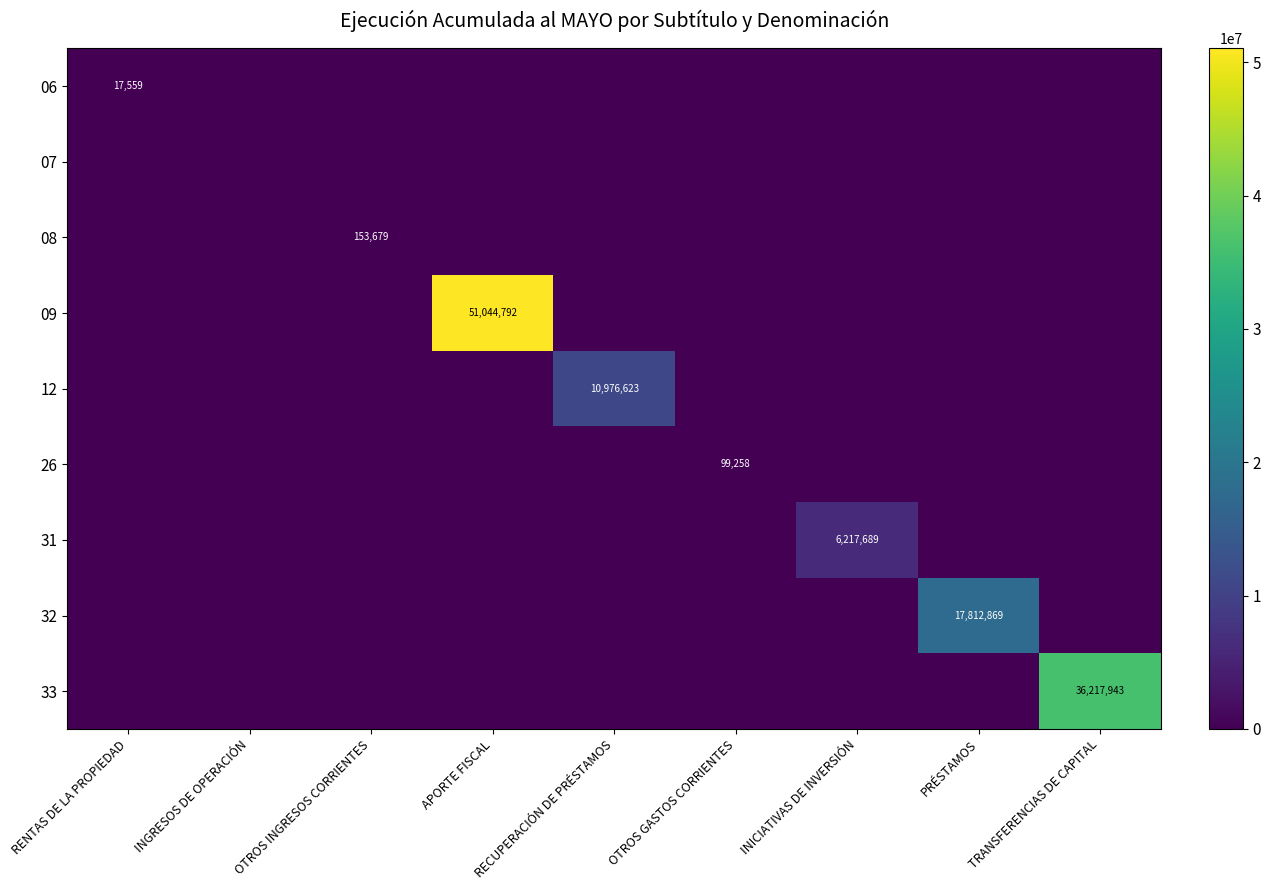

What is the total value across all series at PRÉSTAMOS?

17812869